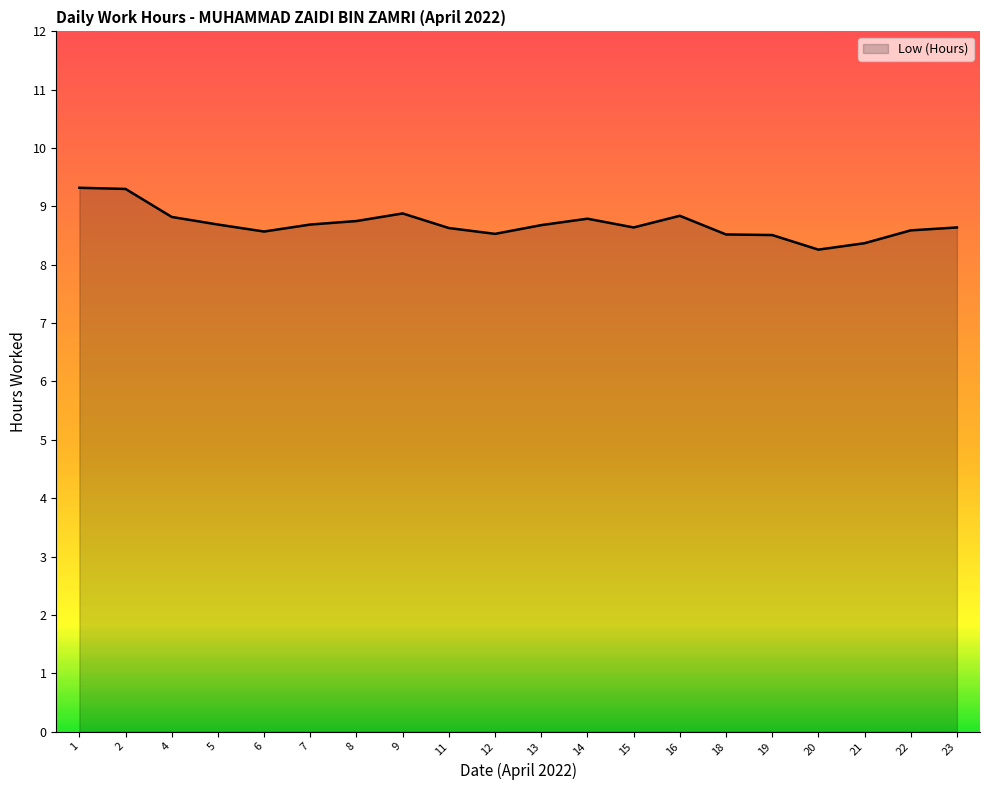

Is it true that the value at 22 is 8.6?

True